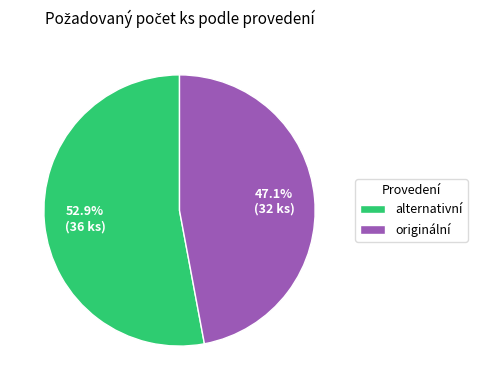

To the nearest percent, what is the difference between the largest and smallest slice percentages?

6%